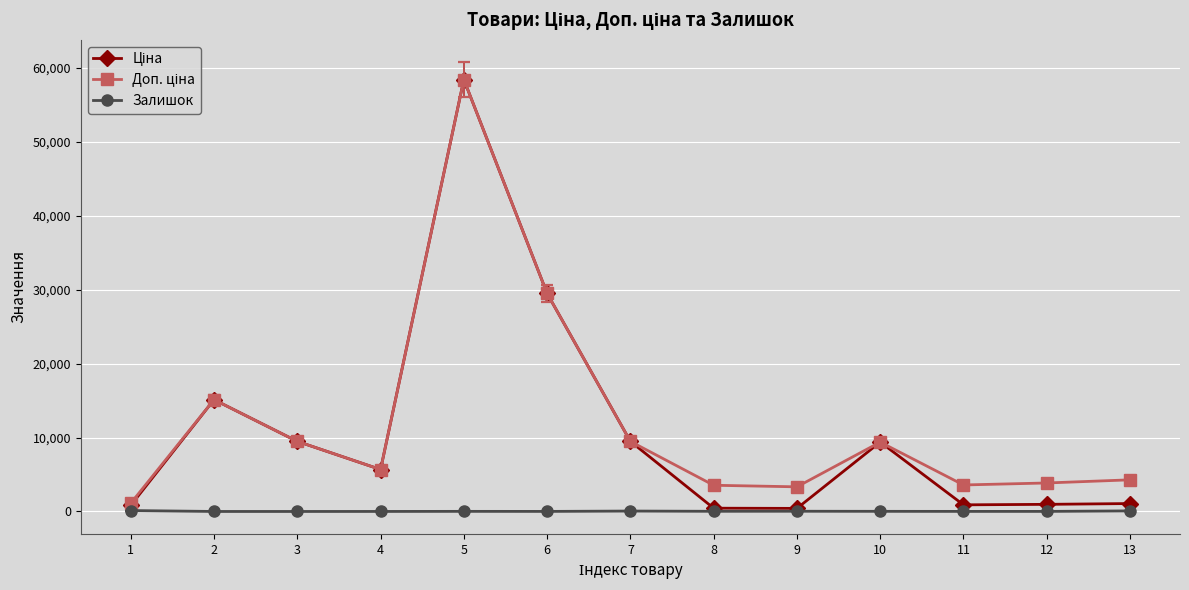

What is the spread (max minus min) of values at 3?

9480.1